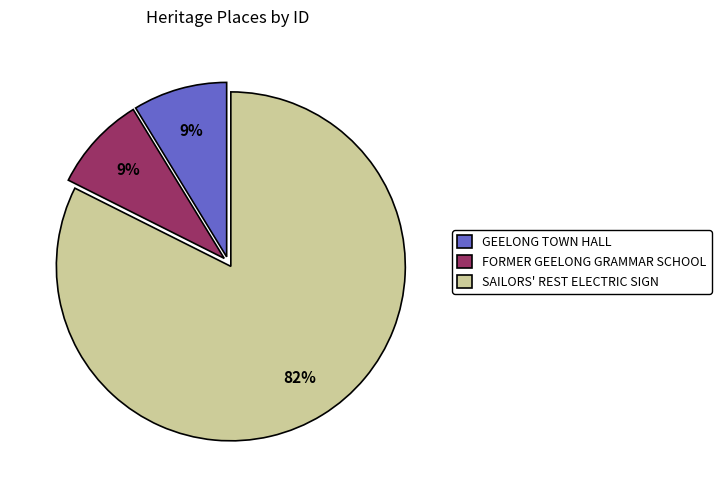

How many slices are in this pie chart?

3